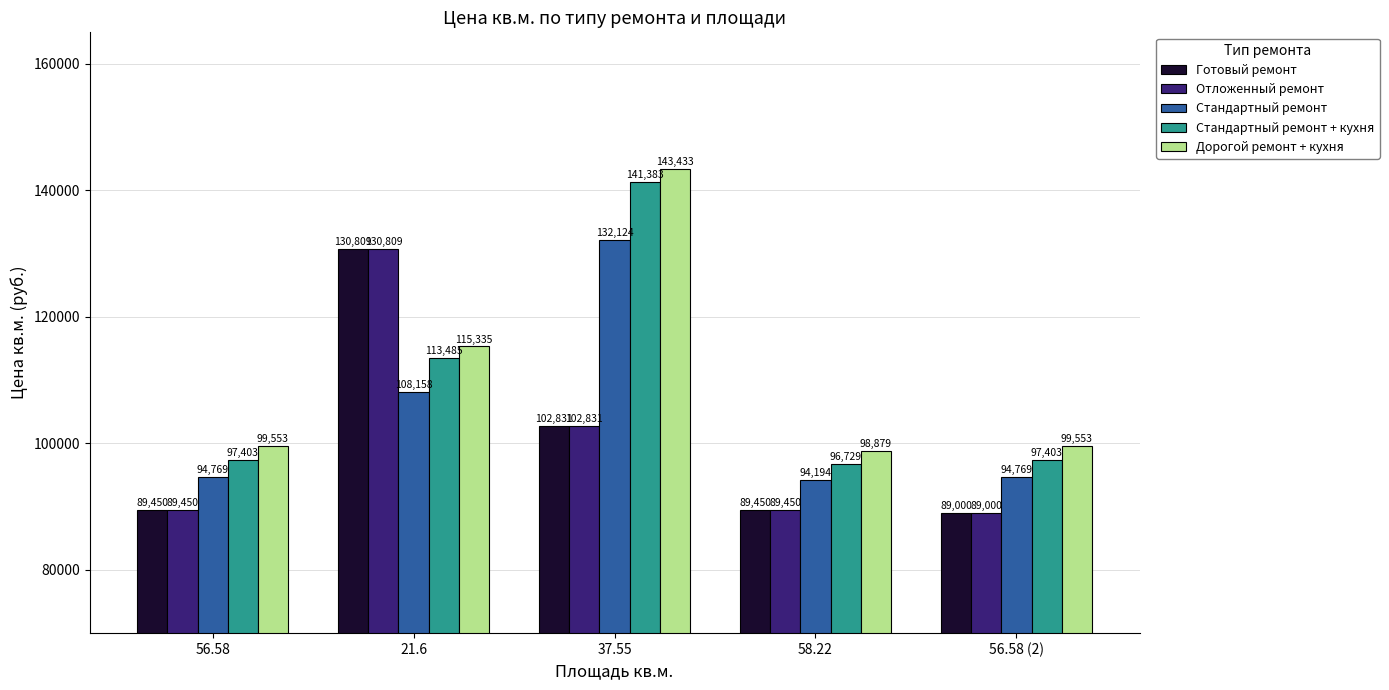

What is the difference between the maximum and minimum values in the Стандартный ремонт + кухня series?

44654